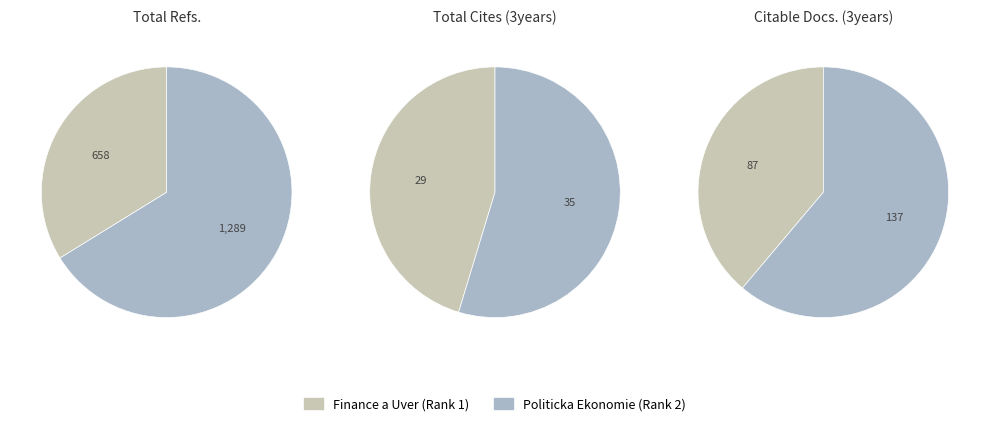

How many slices are in this pie chart?

2